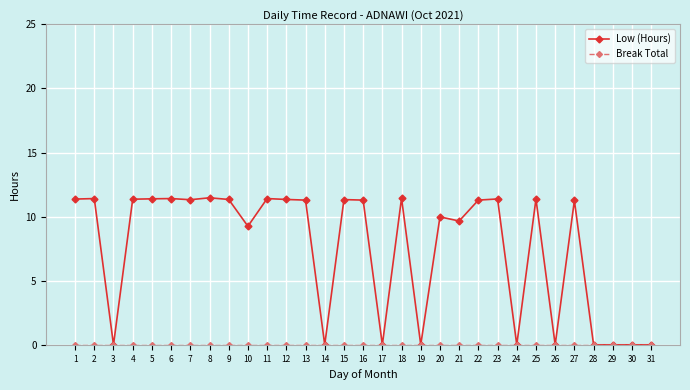

What is the maximum value shown in the chart?

11.5